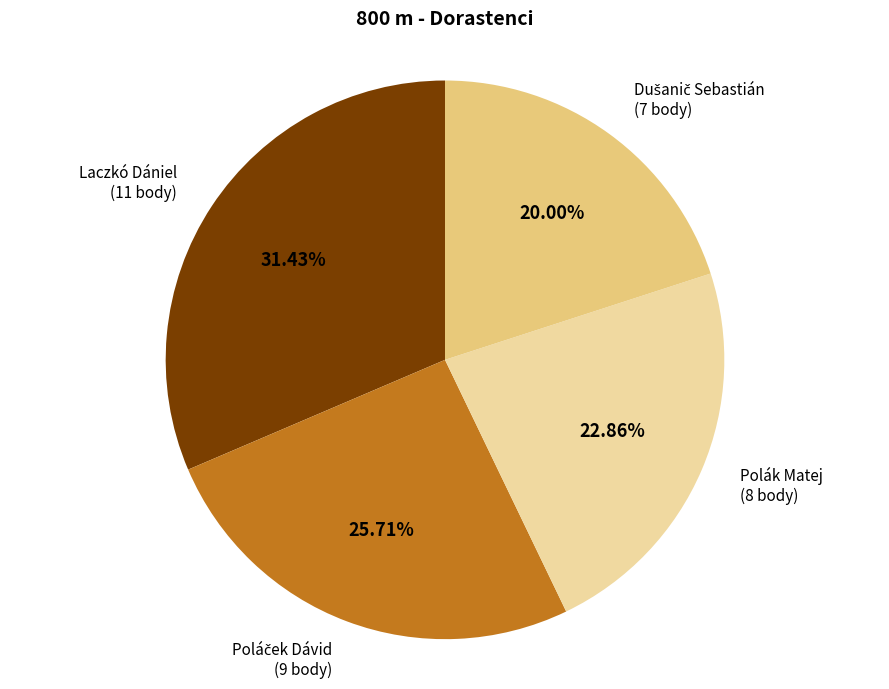

Which category has the biggest portion of the pie?

Laczkó Dániel